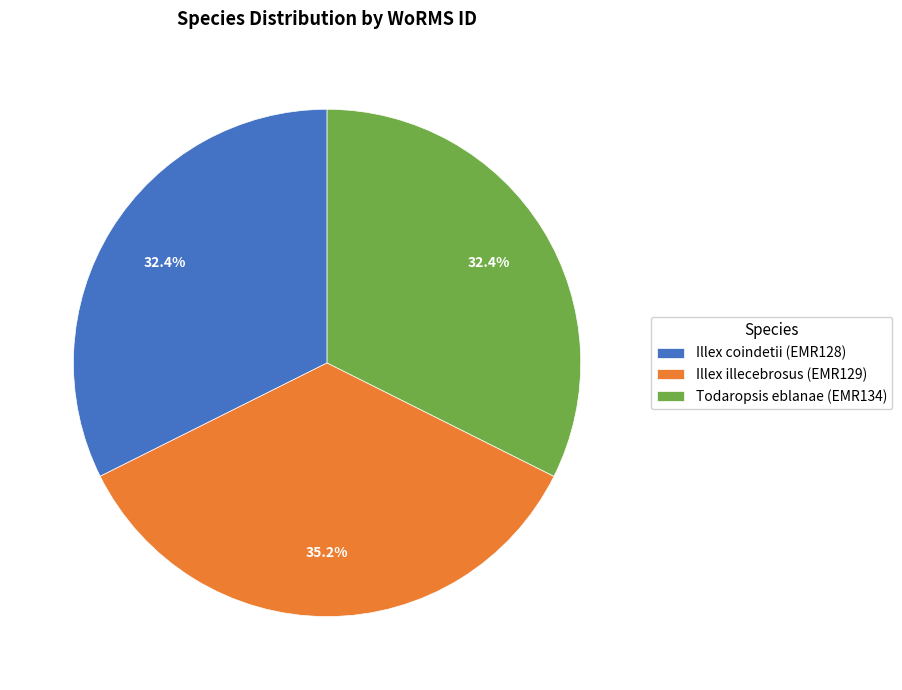

Which slice is the largest?

Illex illecebrosus (EMR129)